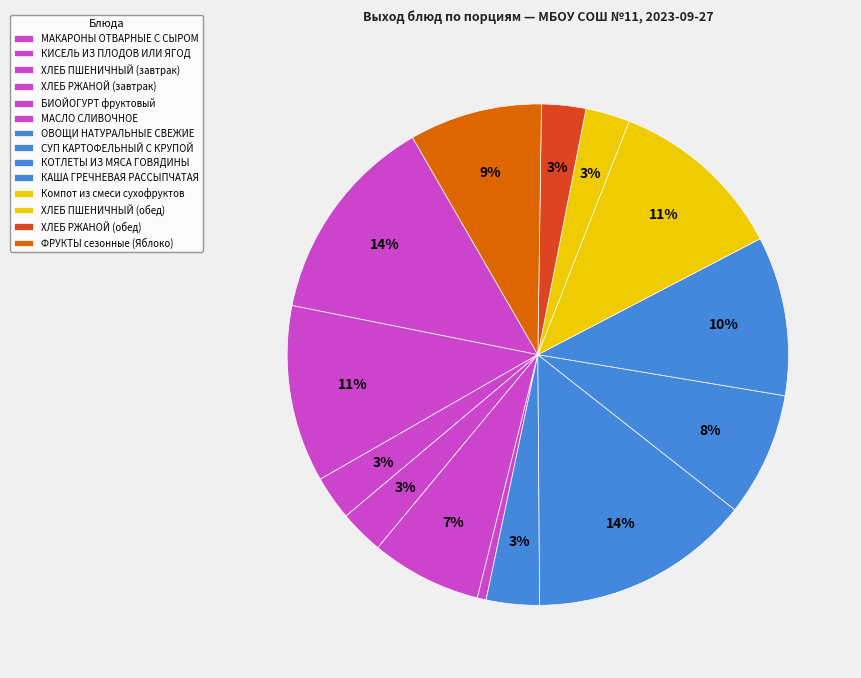

Rank the categories by value from highest to lowest.

СУП КАРТОФЕЛЬНЫЙ С КРУПОЙ, МАКАРОНЫ ОТВАРНЫЕ С СЫРОМ, КИСЕЛЬ ИЗ ПЛОДОВ ИЛИ ЯГОД, Компот из смеси сухофруктов, КАША ГРЕЧНЕВАЯ РАССЫПЧАТАЯ, ФРУКТЫ сезонные (Яблоко), КОТЛЕТЫ ИЗ МЯСА ГОВЯДИНЫ, БИОЙОГУРТ фруктовый, ОВОЩИ НАТУРАЛЬНЫЕ СВЕЖИЕ, ХЛЕБ ПШЕНИЧНЫЙ (завтрак), ХЛЕБ РЖАНОЙ (завтрак), ХЛЕБ ПШЕНИЧНЫЙ (обед), ХЛЕБ РЖАНОЙ (обед), МАСЛО СЛИВОЧНОЕ